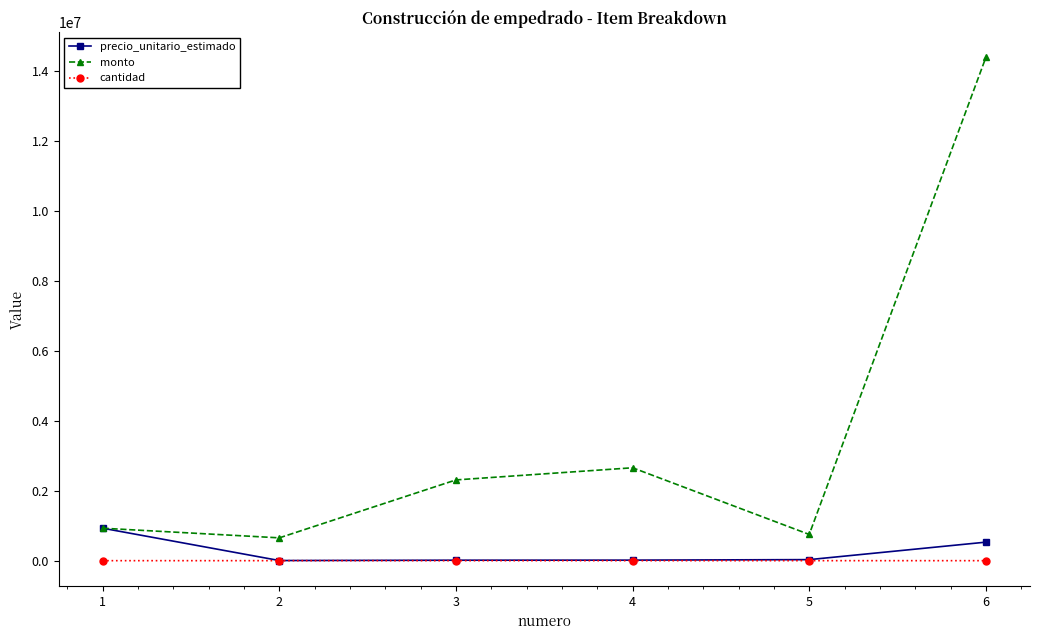

Rank the series by their maximum value, from highest to lowest.

monto, precio_unitario_estimado, cantidad